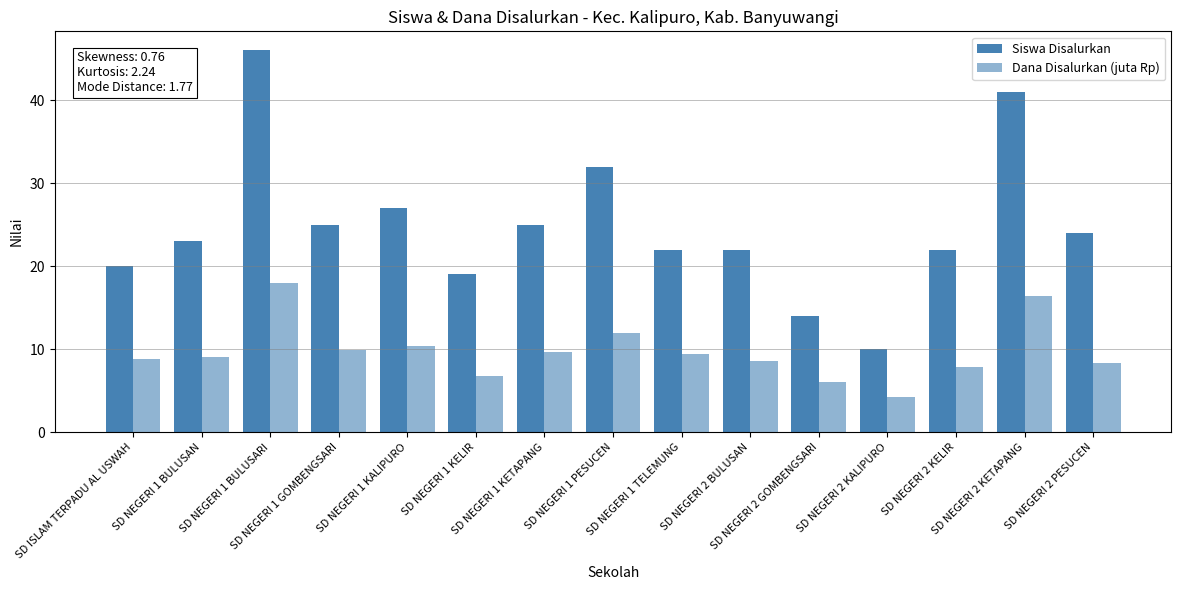

Between SD NEGERI 2 BULUSAN and SD NEGERI 1 BULUSAN, which is larger?

SD NEGERI 1 BULUSAN